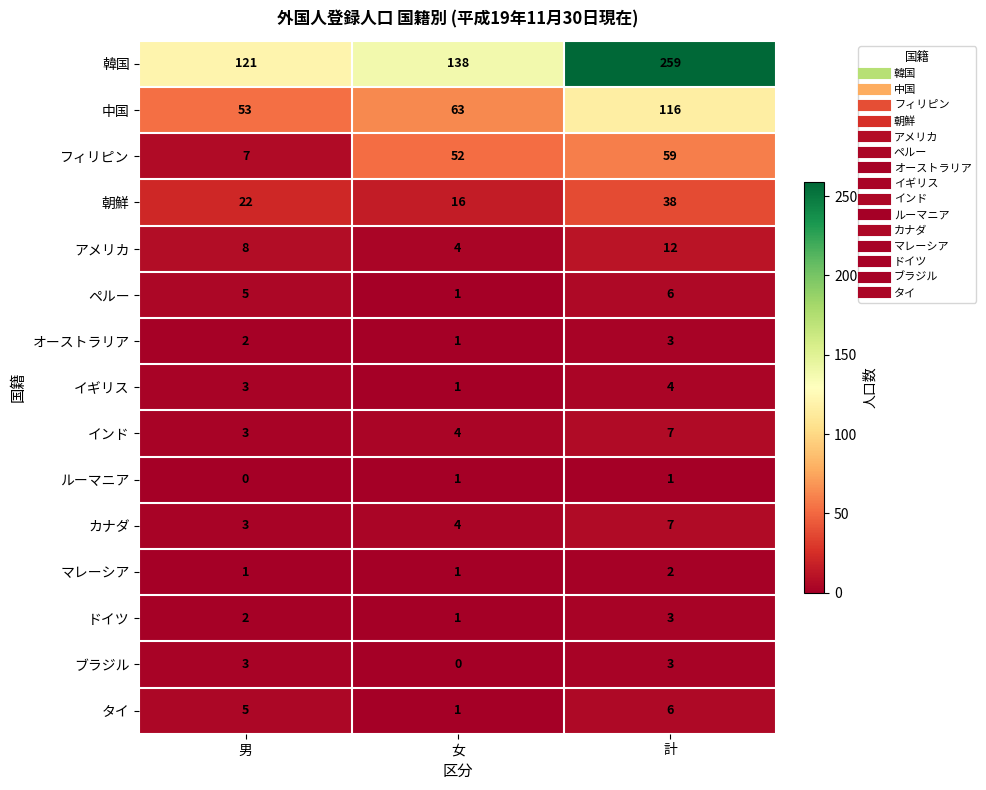

What is the difference between the maximum and minimum values in the インド series?

4